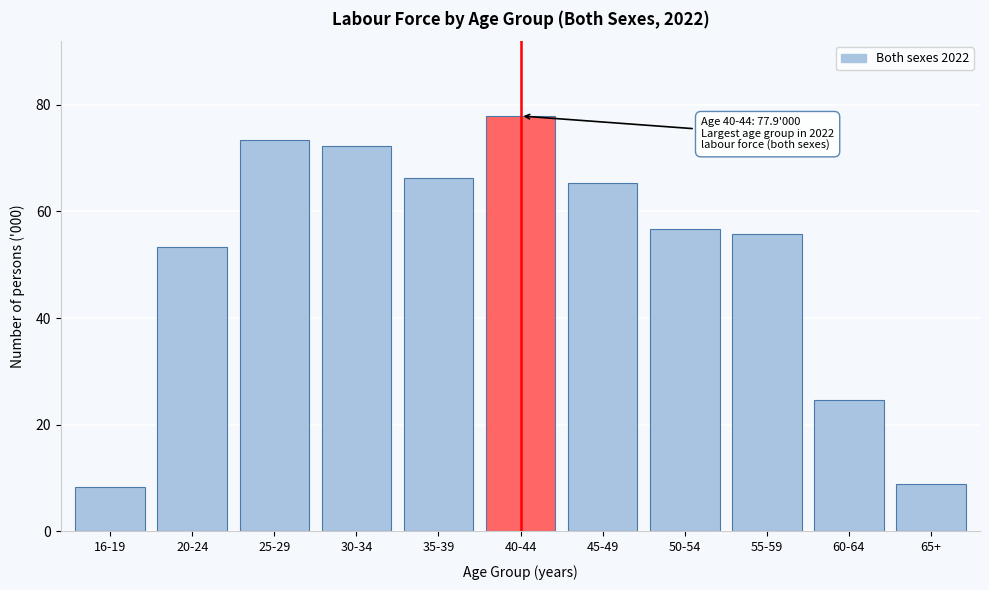

Reading right to left, extract all data points from this chart.

8.9	24.7	55.7	56.7	65.4	77.9	66.2	72.2	73.4	53.3	8.4